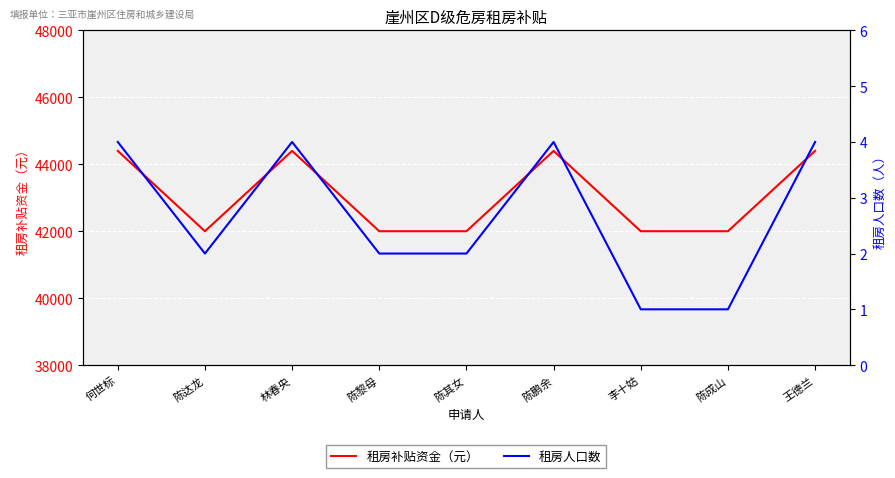

Reading right to left, extract all data points from this chart.

租房补贴资金（元）: 44400	42000	42000	44400	42000	42000	44400	42000	44400
租房人口数: 4	1	1	4	2	2	4	2	4